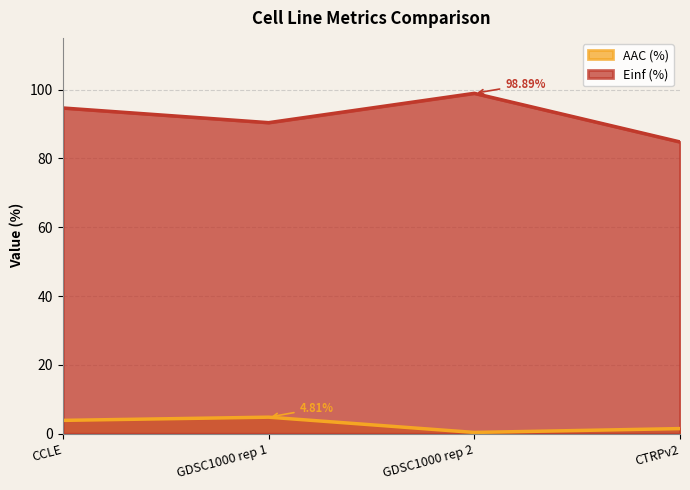

Between GDSC1000 rep 2 and CTRPv2, which is larger?

CTRPv2